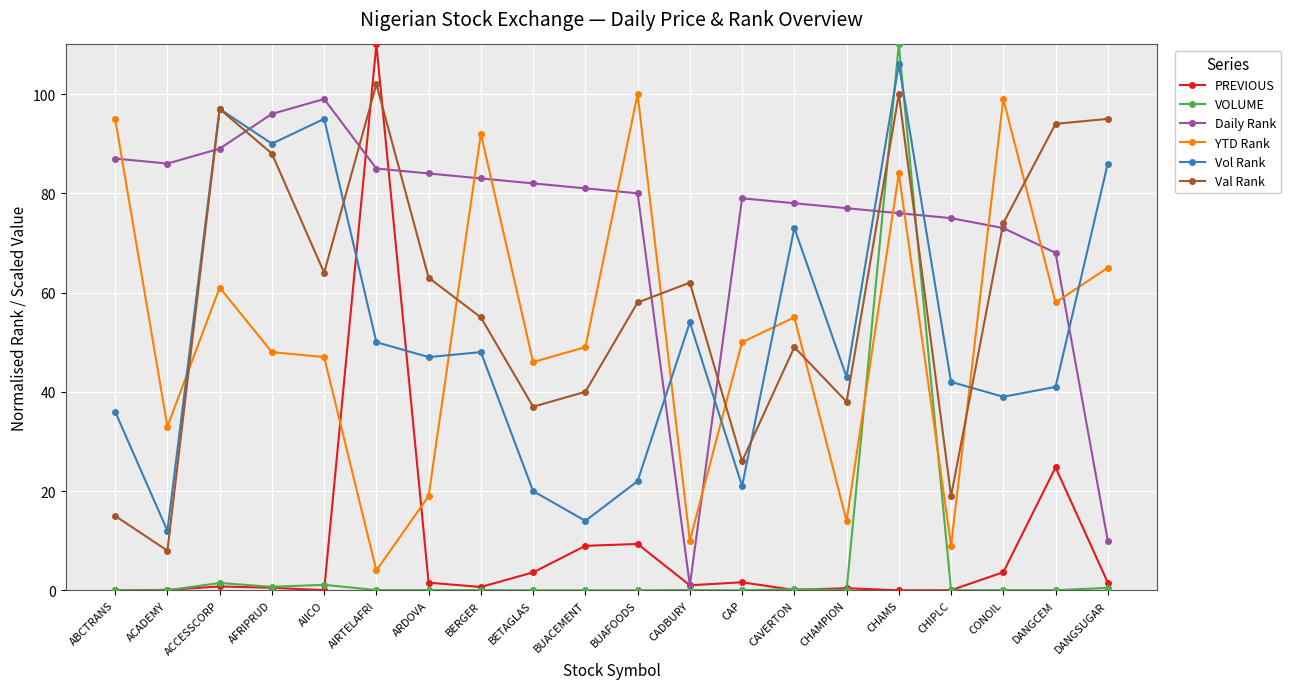

What are all the series names shown in the legend?

PREVIOUS, VOLUME, Daily Rank, YTD Rank, Vol Rank, Val Rank